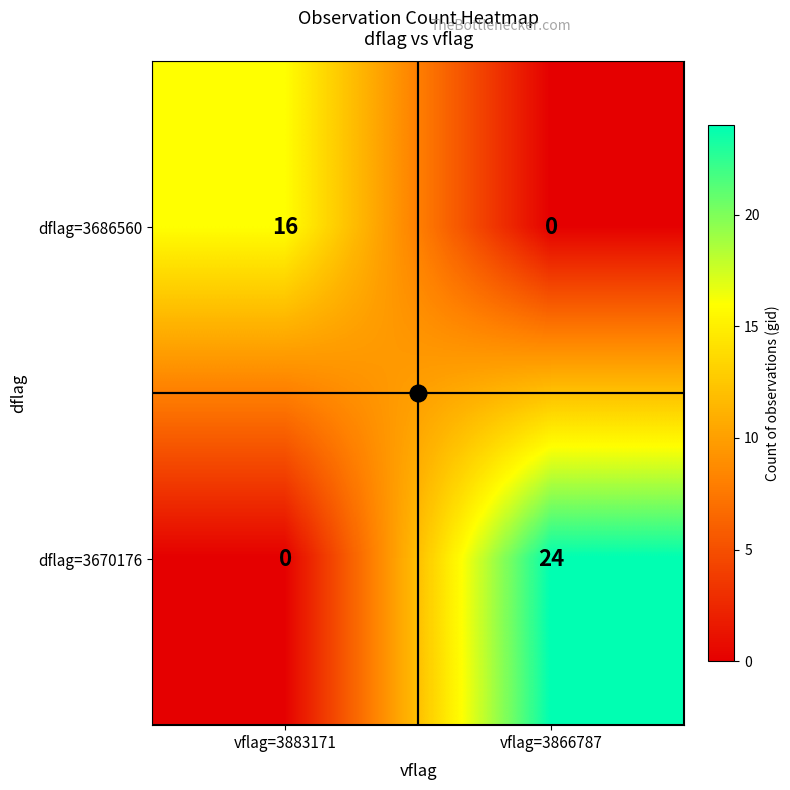

The dflag=3670176 series shows 34 at vflag=3866787. True or false?

False